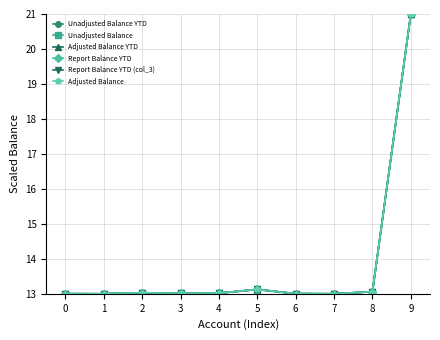

Is this an area chart (filled region under the line)?

No